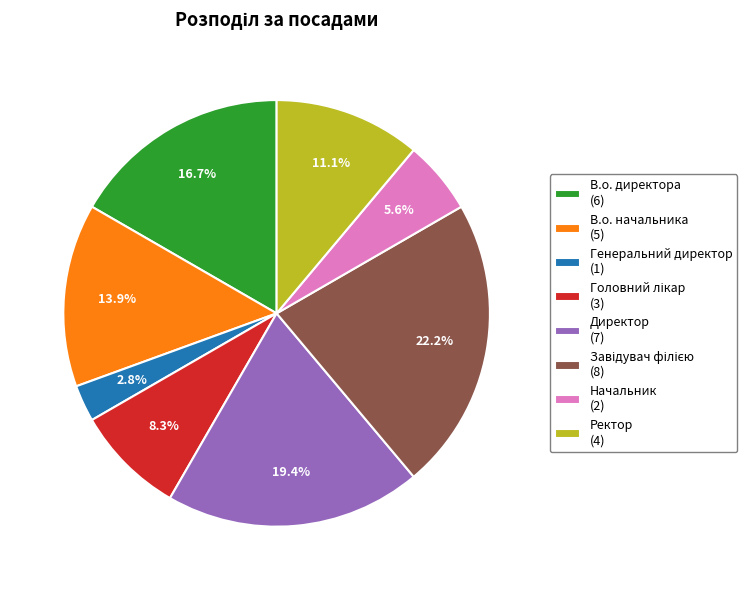

Is the sum of Директор (7) and Генеральний директор (1) greater than half?

No